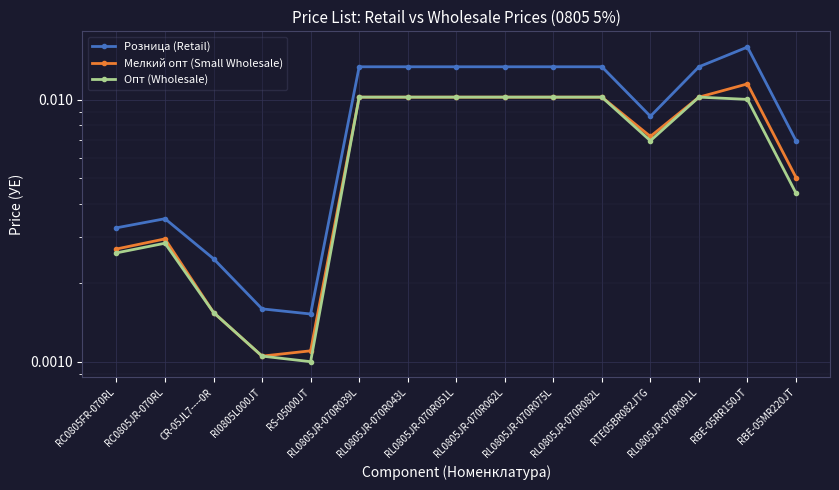

At CR-05JL7----0R, list the series in order from largest to smallest.

Розница (Retail), Мелкий опт (Small Wholesale), Опт (Wholesale)